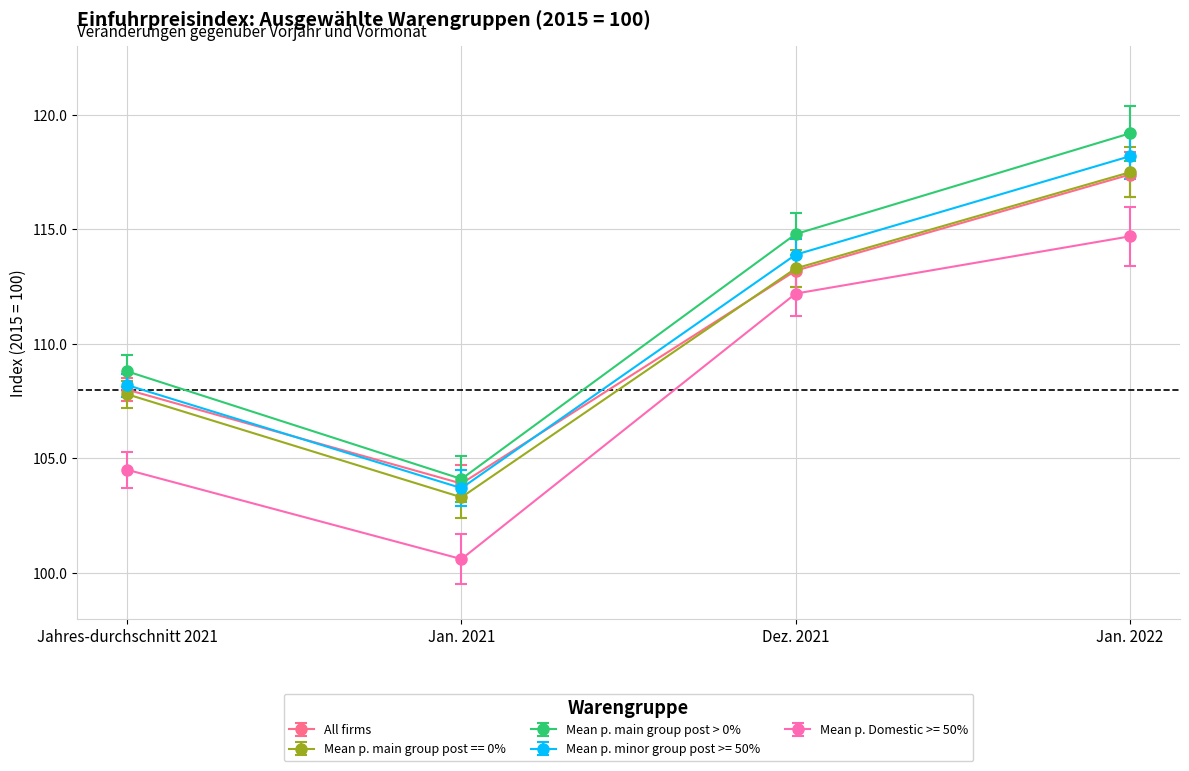

How many values in the Mean p. main group post == 0% series are below 113?

2